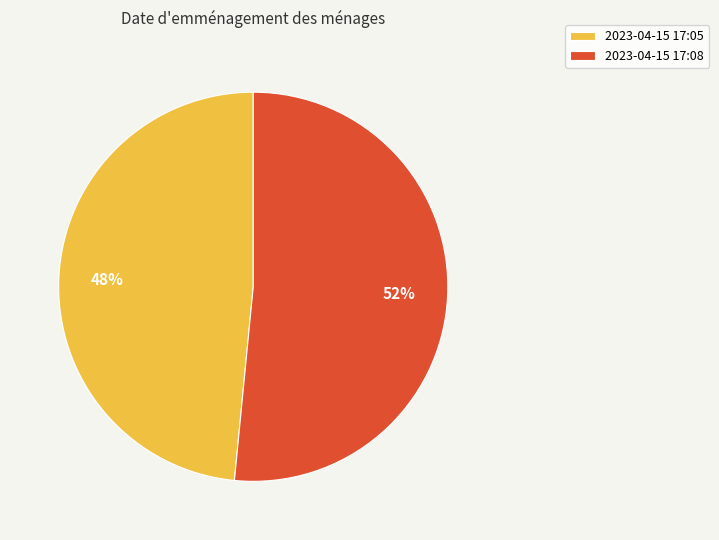

What is the smallest slice in the pie chart?

2023-04-15 17:05